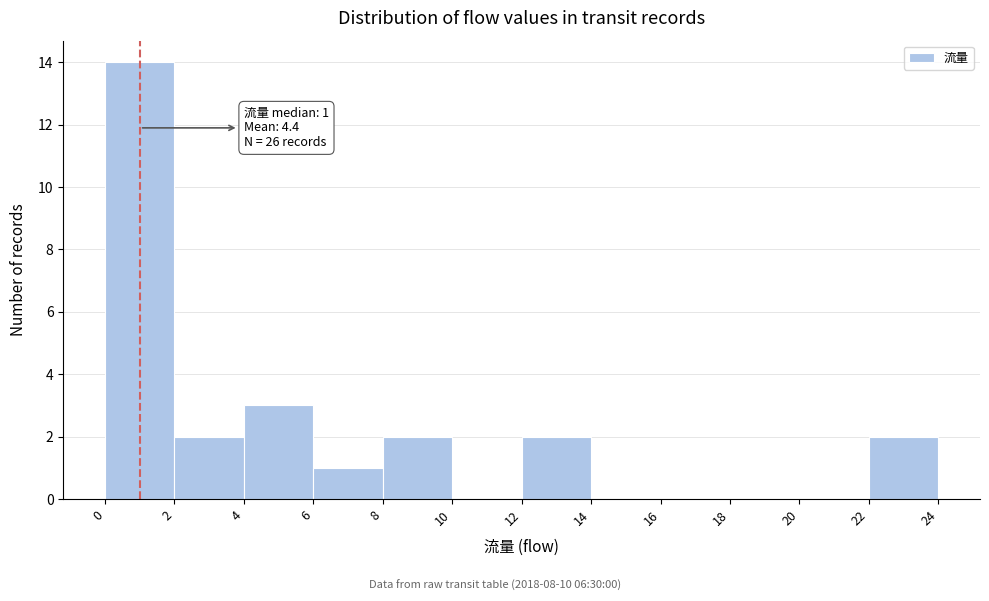

Which range on the x-axis has the tallest bar?

0 to 2